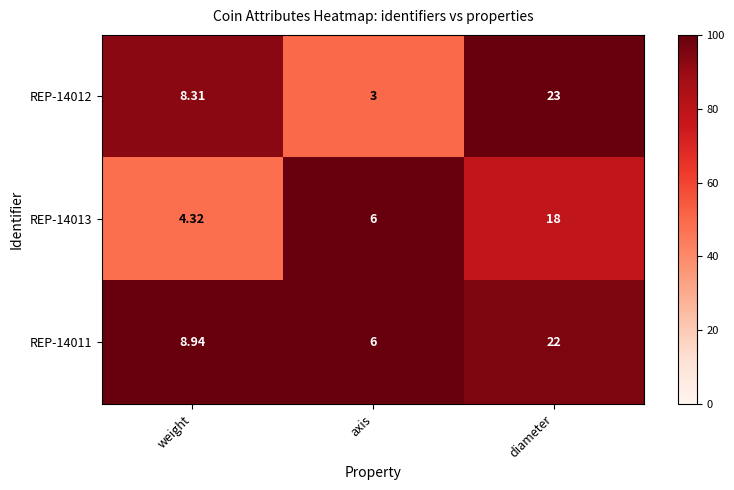

List the series in order of their peak value, highest first.

REP-14012, REP-14011, REP-14013